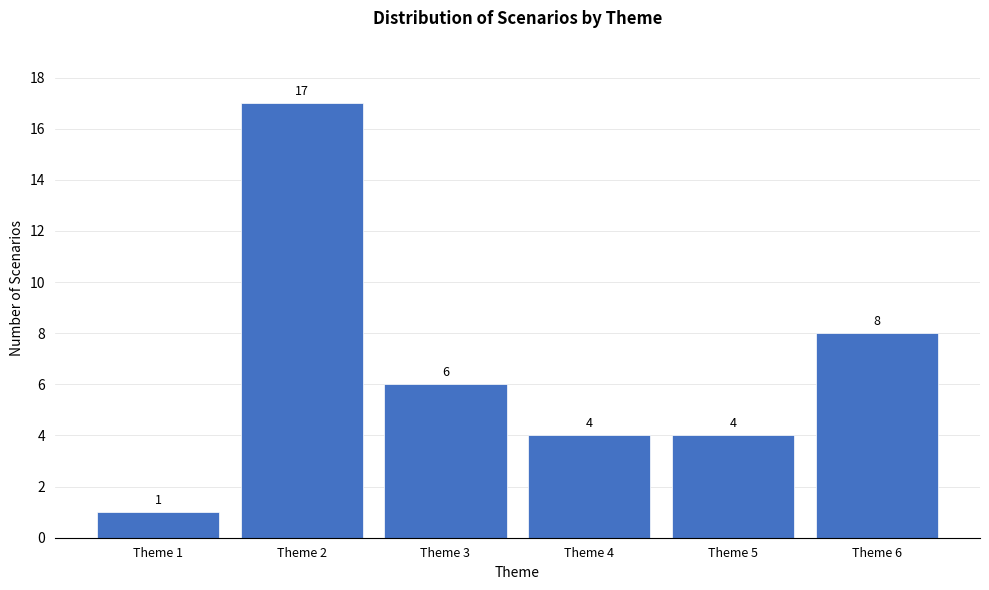

Reading left to right, extract all data points from this chart.

1	17	6	4	4	8